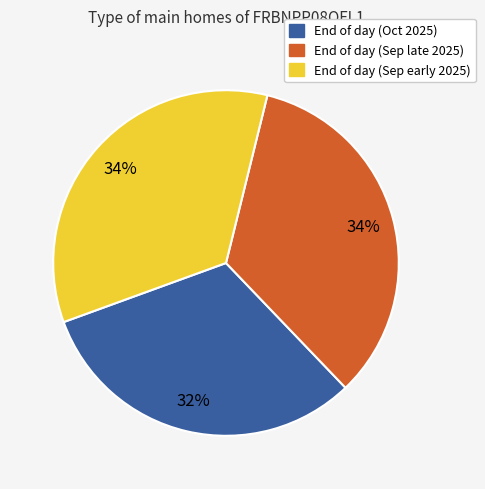

Is there a majority slice in this chart?

No